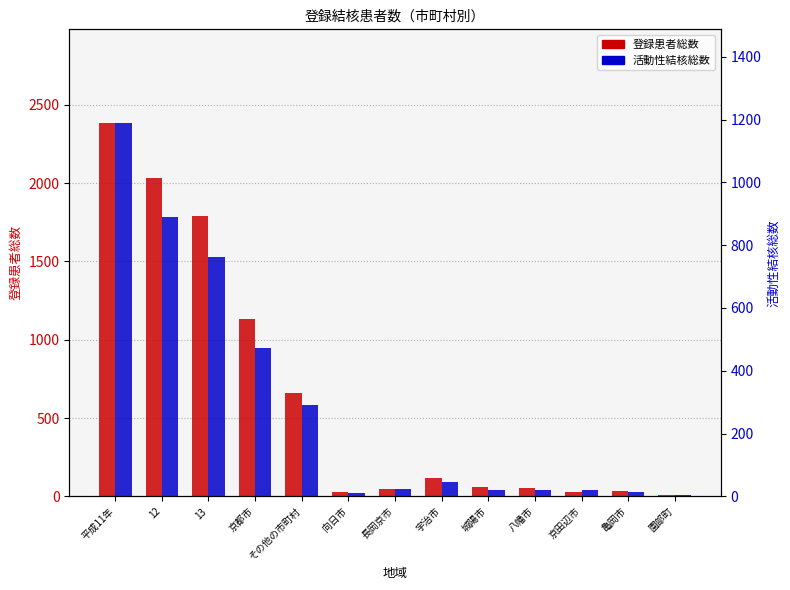

List the labels in order of 登録患者総数 value, smallest first.

園部町, 向日市, 京田辺市, 亀岡市, 長岡京市, 八幡市, 城陽市, 宇治市, その他の市町村, 京都市, 13, 12, 平成11年